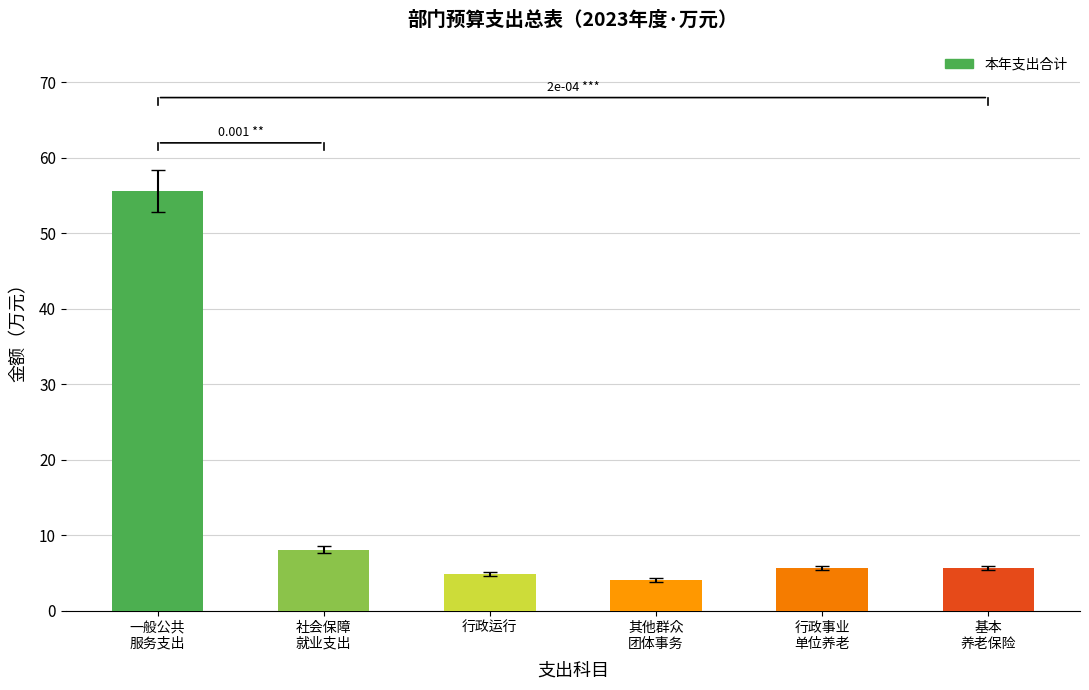

Reading left to right, extract all data points from this chart.

一般公共
服务支出=55.6	社会保障
就业支出=8.1	行政运行=4.9	其他群众
团体事务=4.1	行政事业
单位养老=5.7	基本
养老保险=5.7